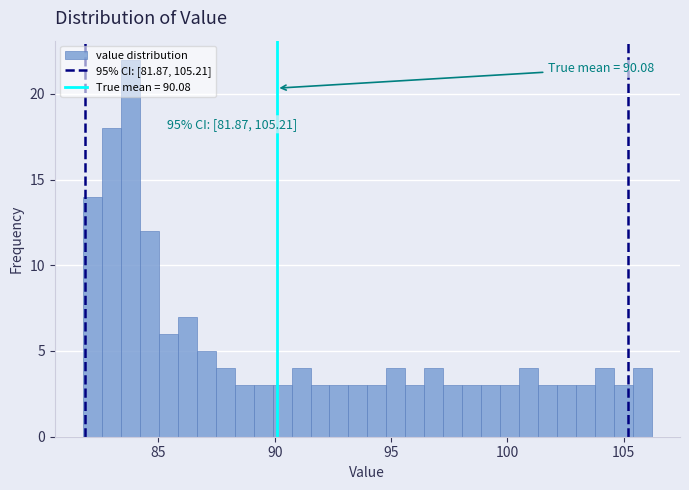

Read against the x-axis, roughly where is the centre of the tallest bar?

84.0